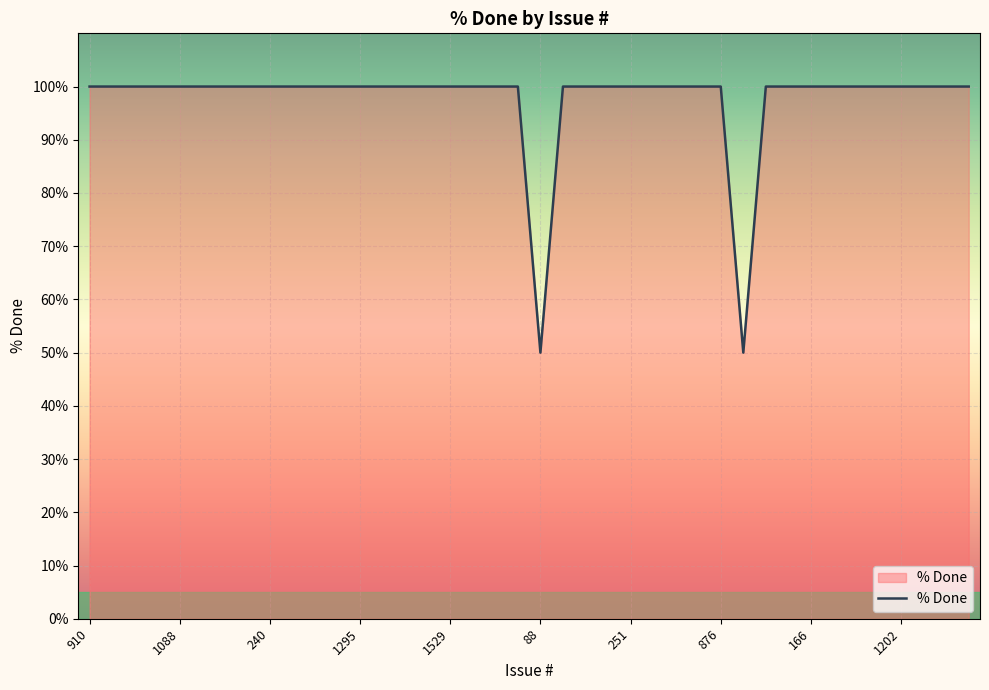

What is the smallest value displayed?

50